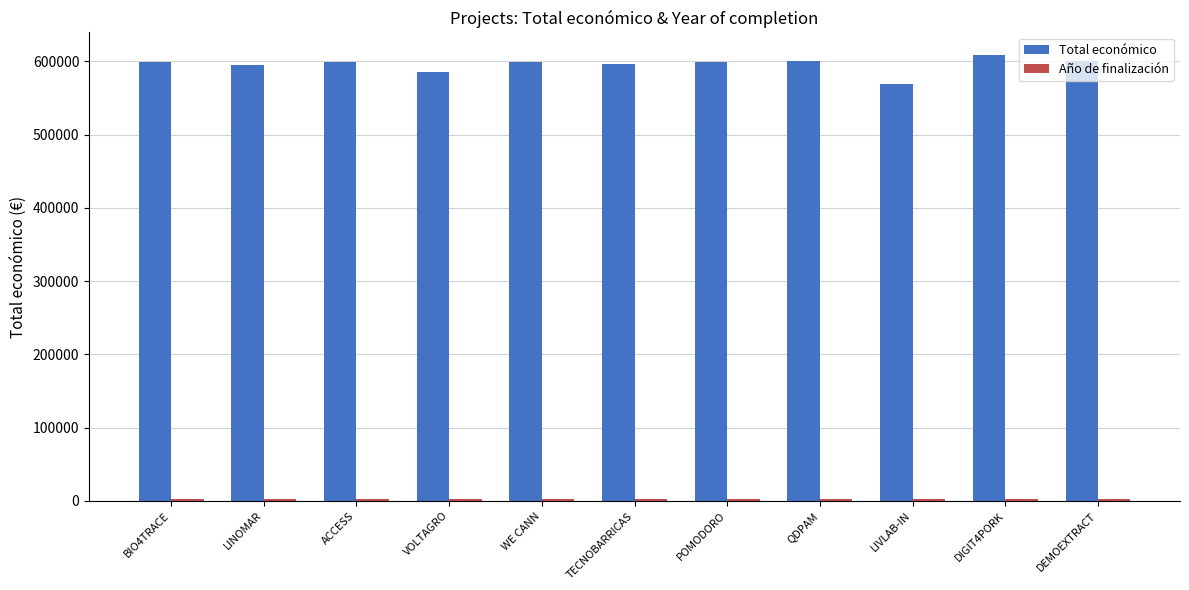

What is the maximum value shown in the chart?

609206